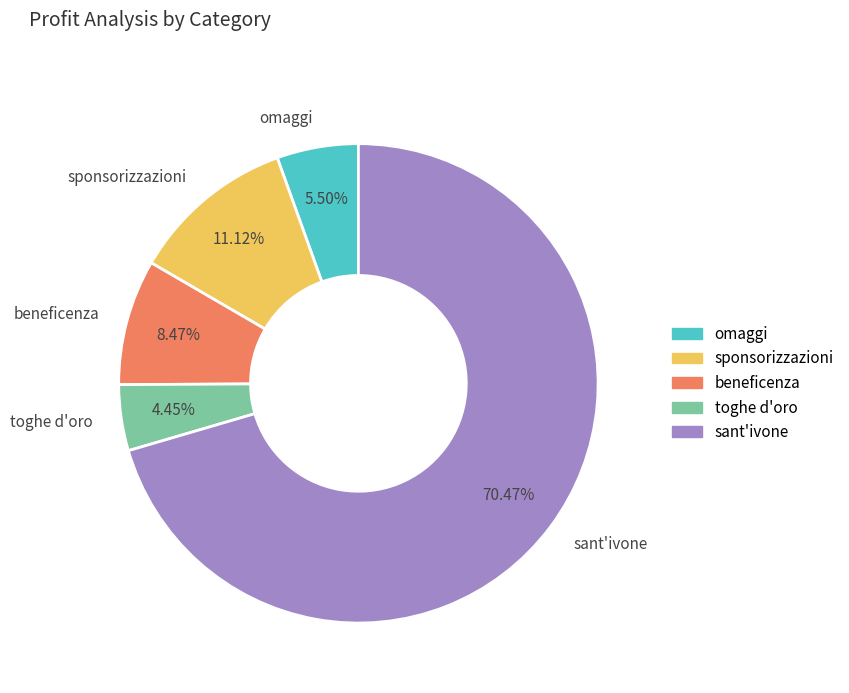

Which category has the smallest portion of the pie?

toghe d'oro